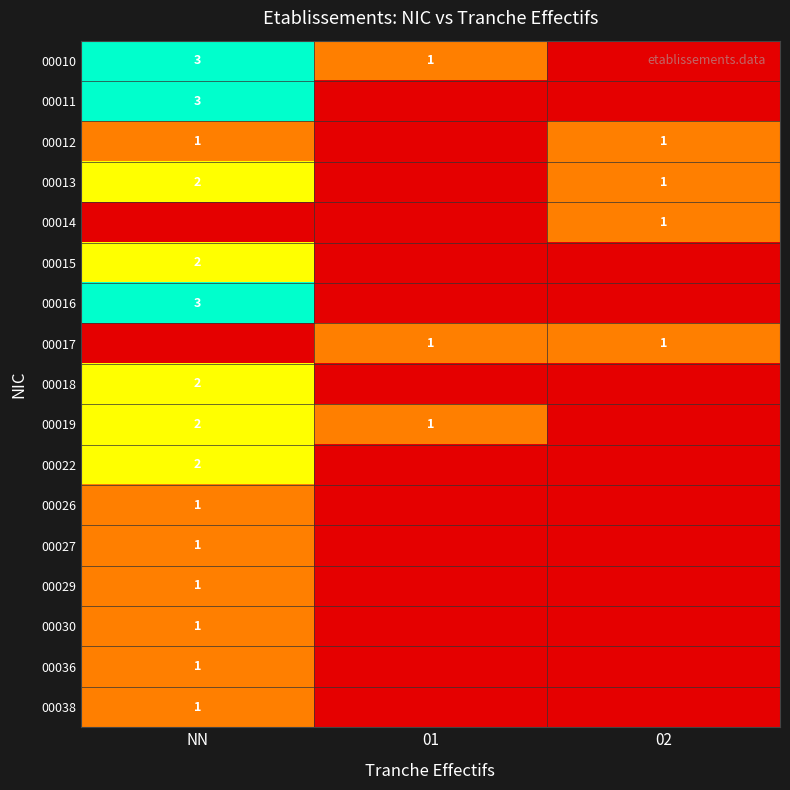

At which label is 00015 closest to 1?

01